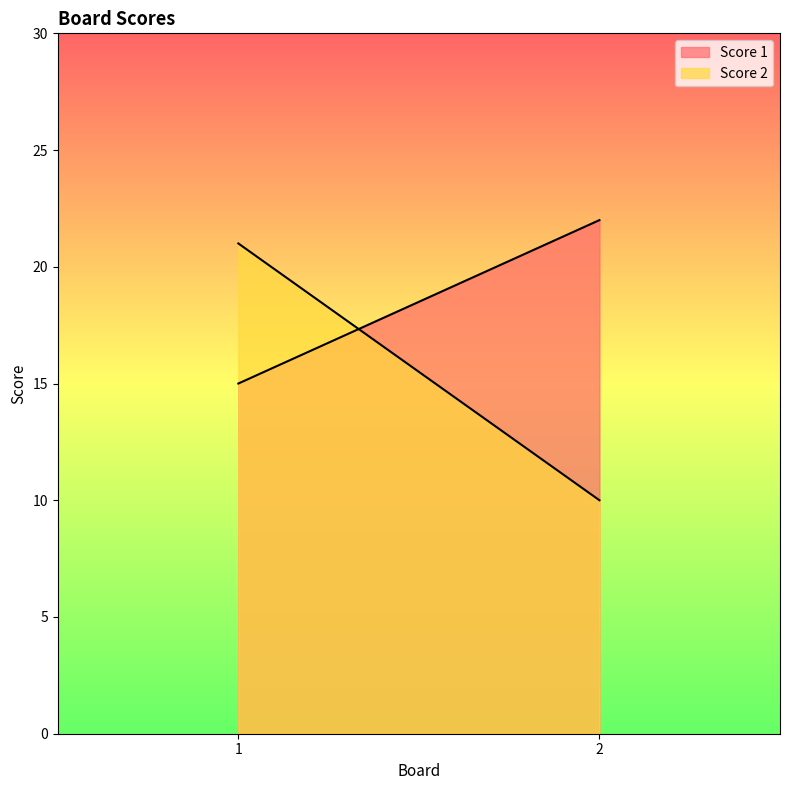

Does the chart have visible grid lines?

No